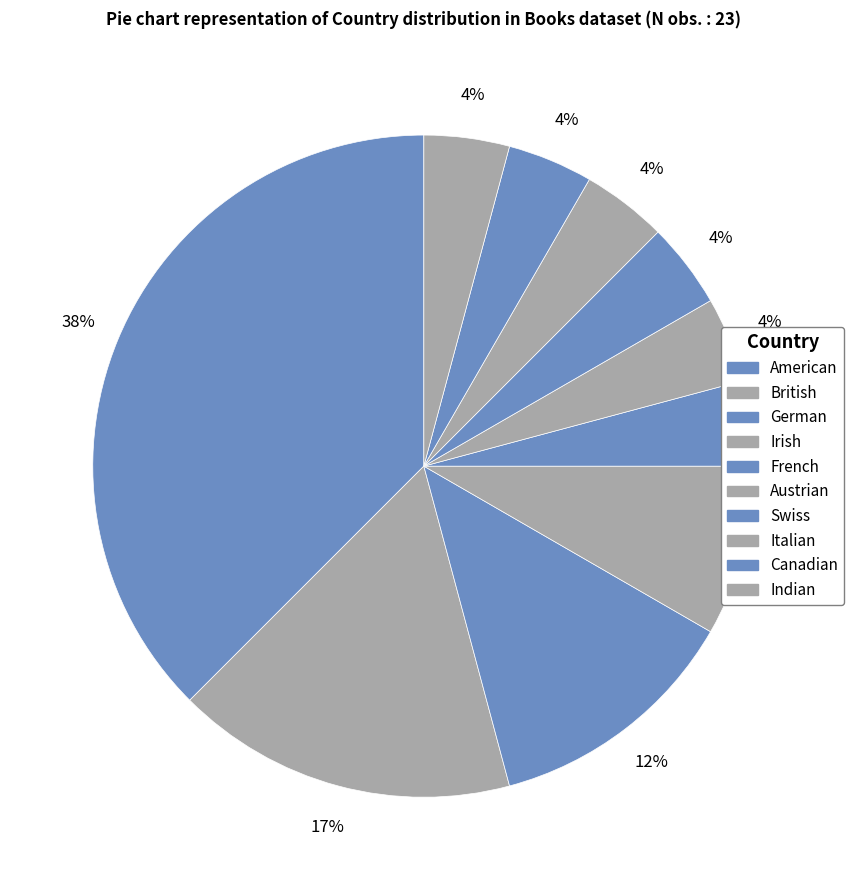

Combined, what portion of the pie is French and American?

41.7%